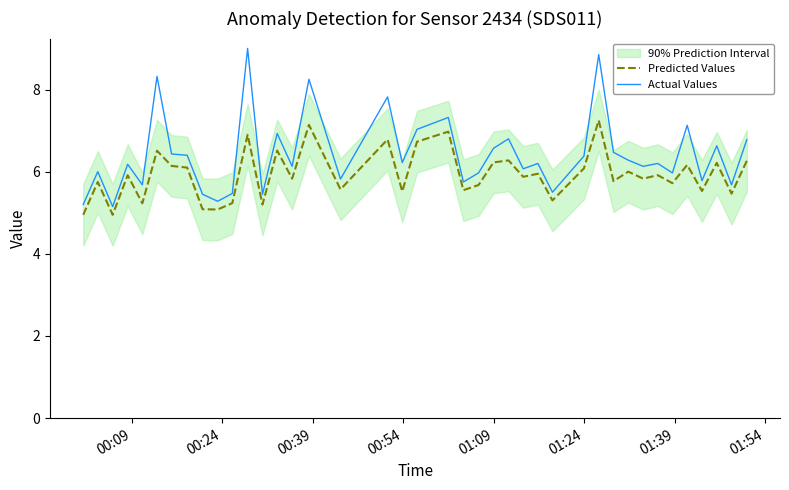

At how many categories does at least one series exceed 8?

4